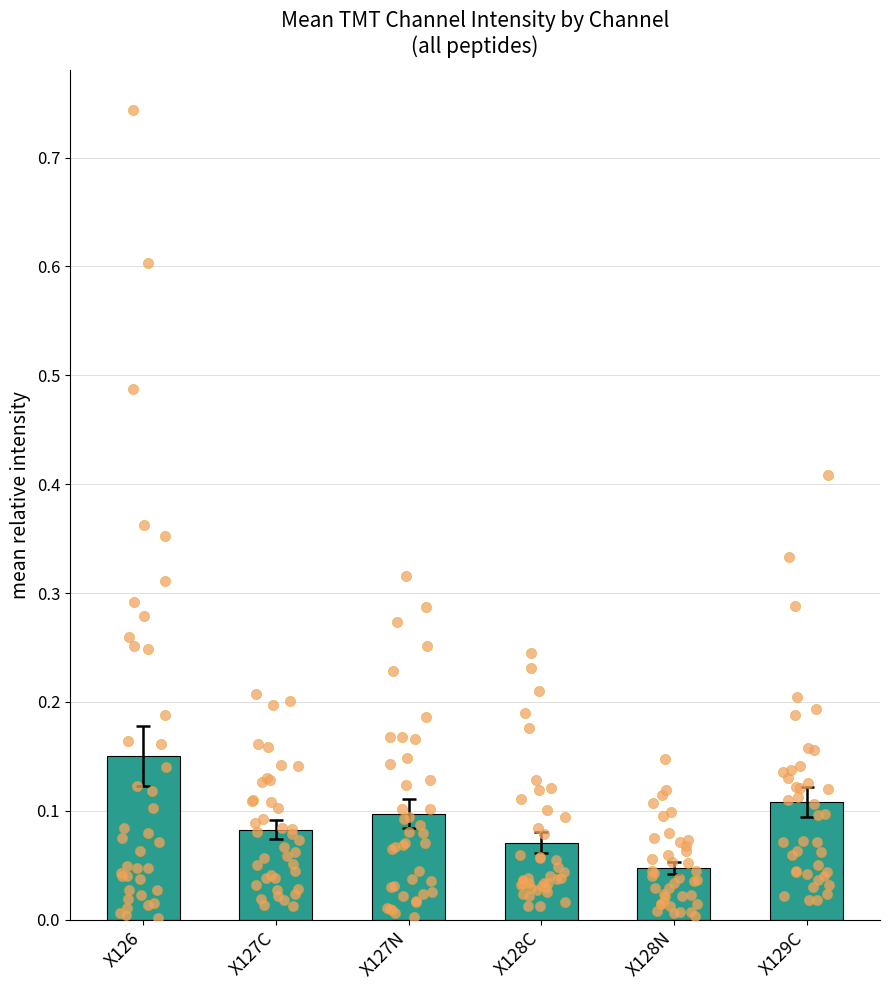

Which series has the largest total across all categories?

X126